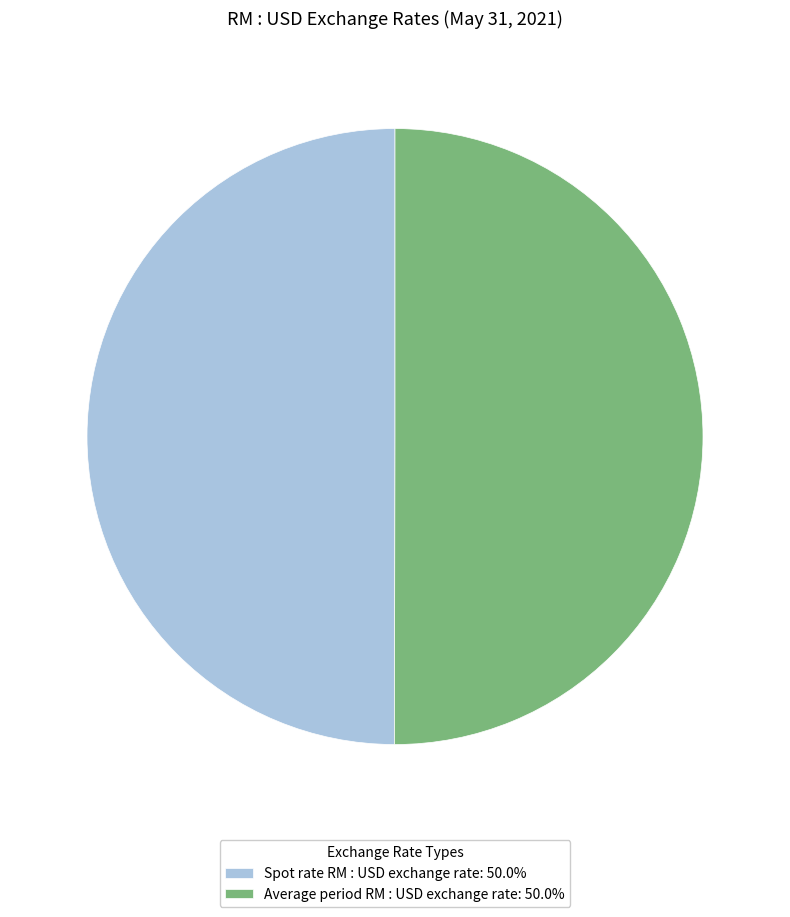

True or false: Average period RM : USD exchange rate accounts for 65% of the total.

False